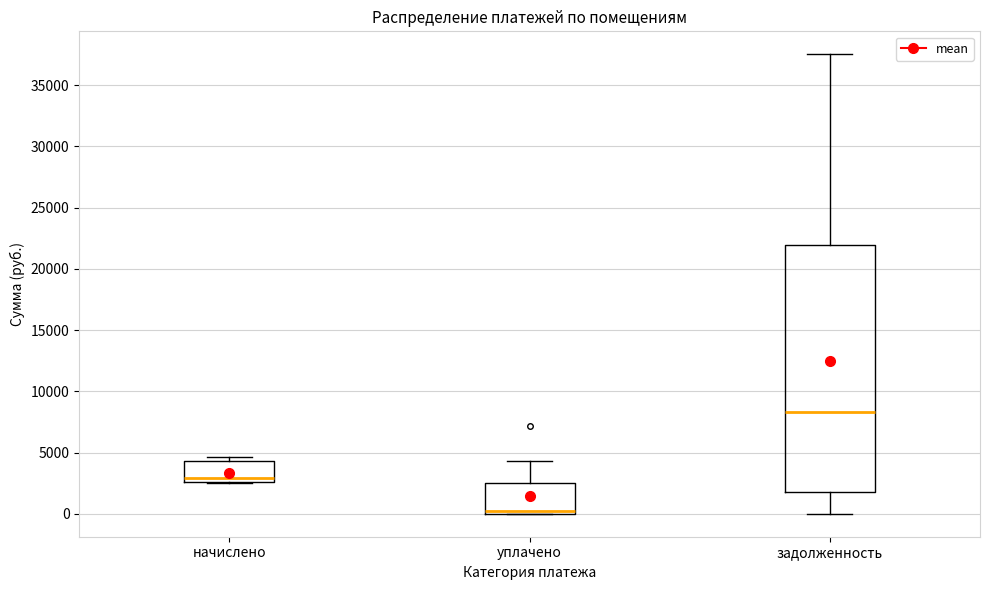

Which box has the highest median line?

задолженность